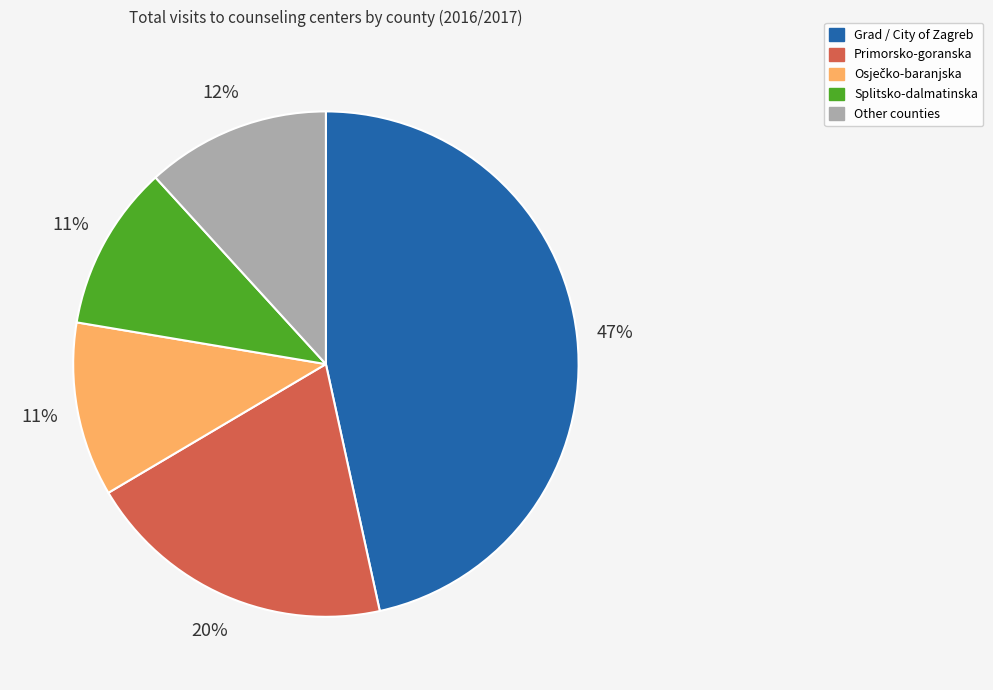

Is there any slice that represents more than half of the pie?

No